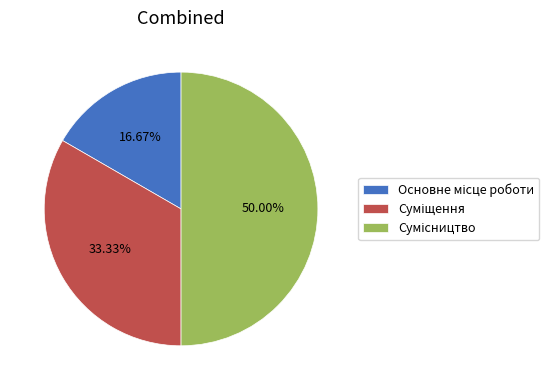

How many segments does this pie chart have?

3